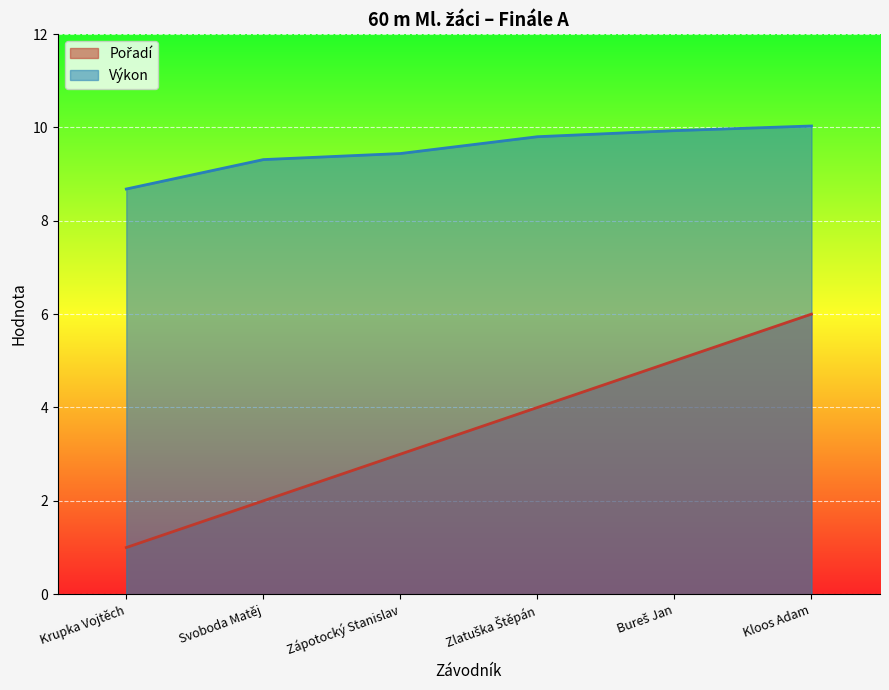

What is the minimum value shown in the chart?

1.0